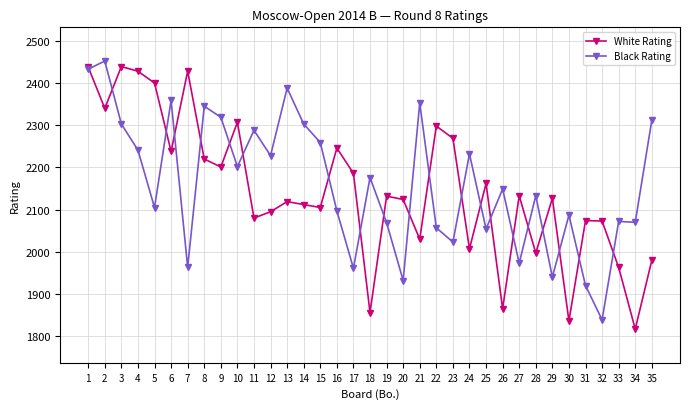

Between 15 and 23, which series saw the biggest shift?

Black Rating